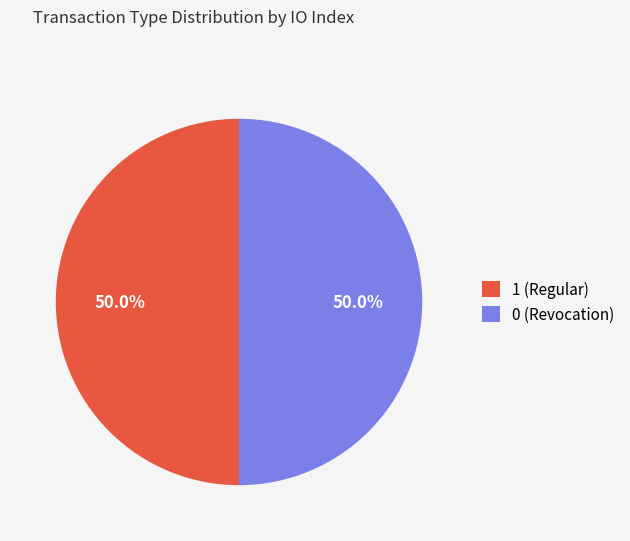

Do 1 (Regular) and 0 (Revocation) together represent more than half of the pie?

Yes